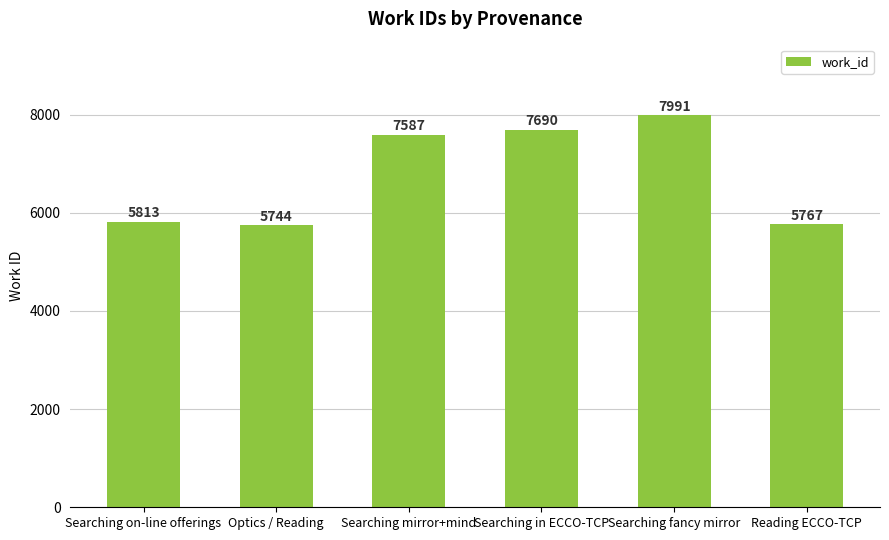

What is the average value?

6765